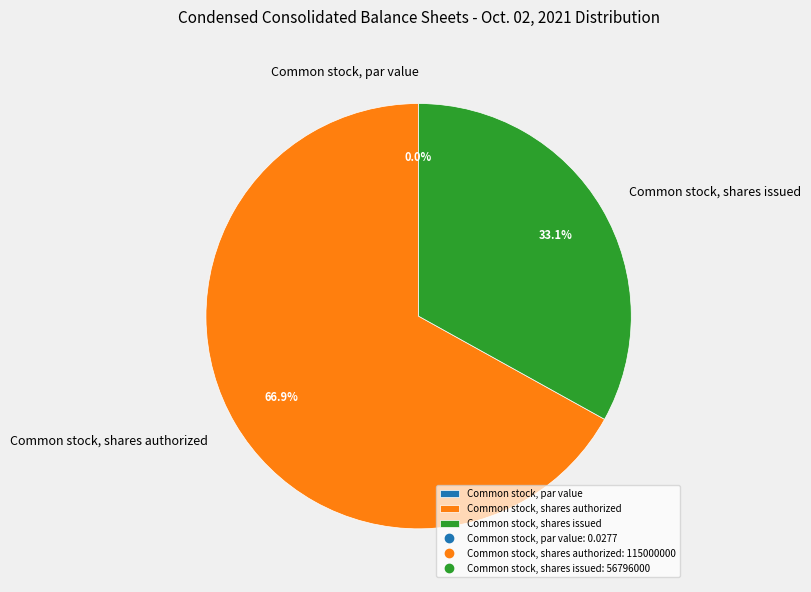

Which category has the biggest portion of the pie?

Common stock, shares authorized